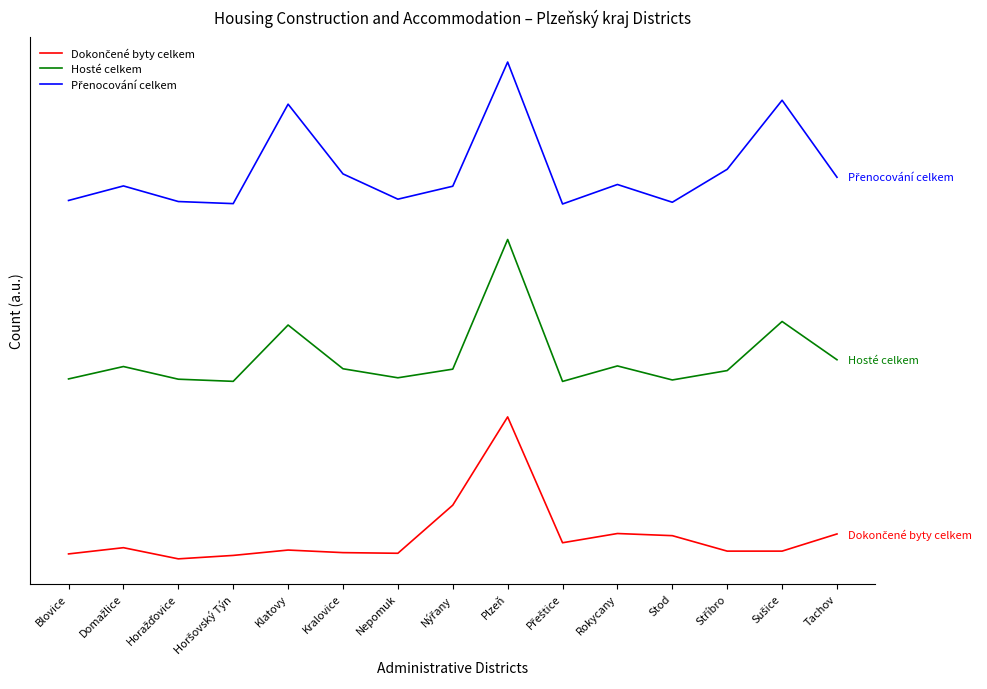

What is the value of the Dokončené byty celkem point at the 9th from the left?

80000.0